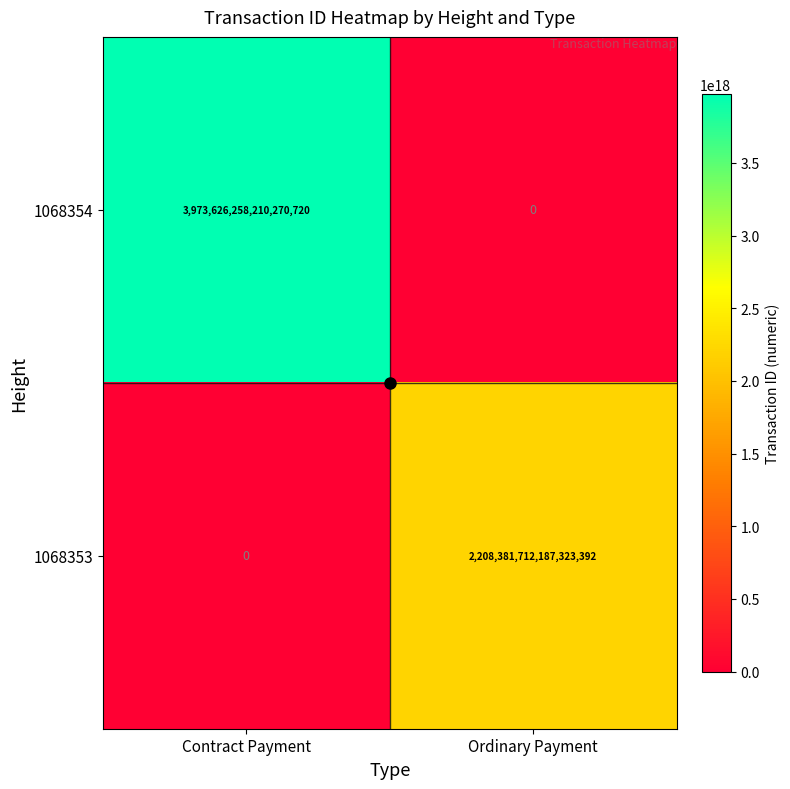

Where is 1068354 nearest to the value 1986813129105135360?

Contract Payment